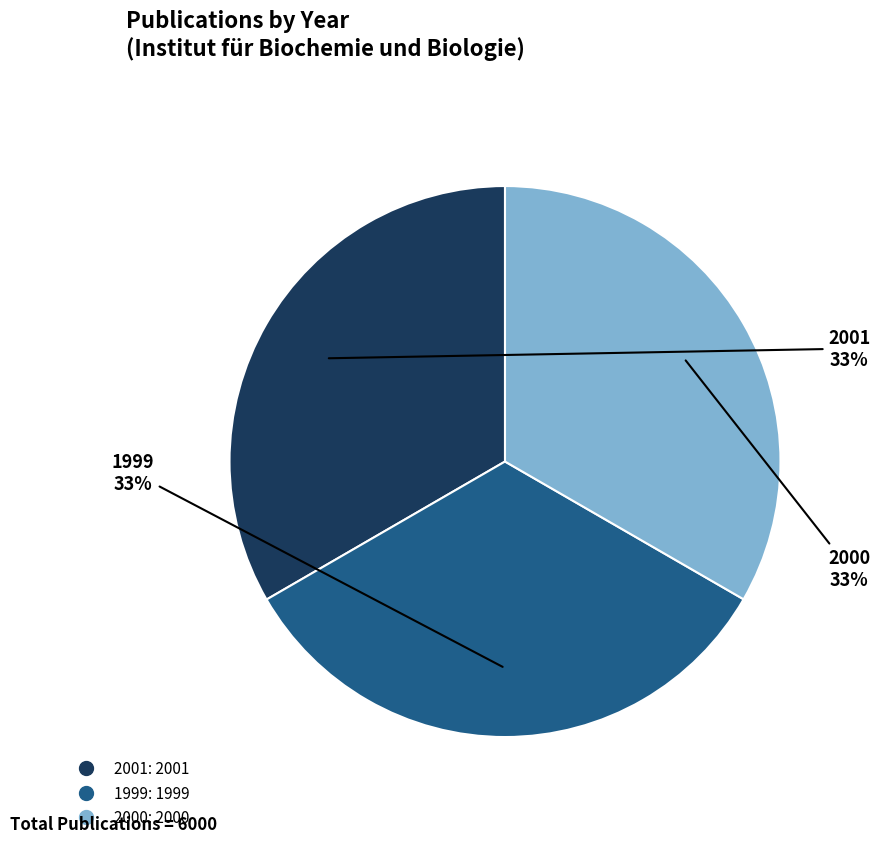

Does any single category account for the majority?

No